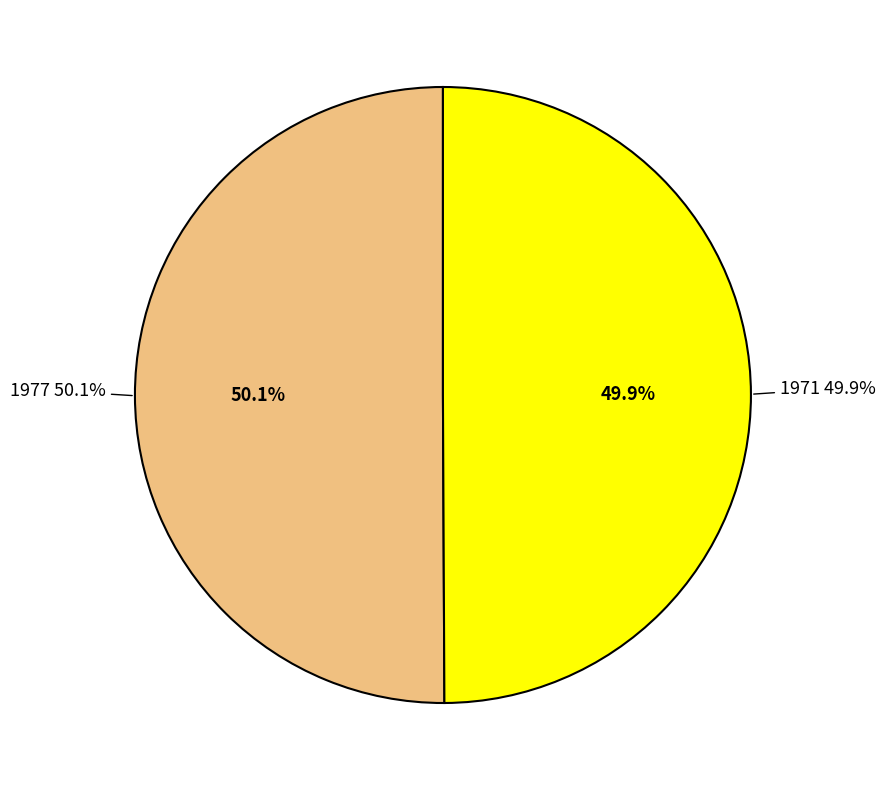

How many segments does this pie chart have?

2